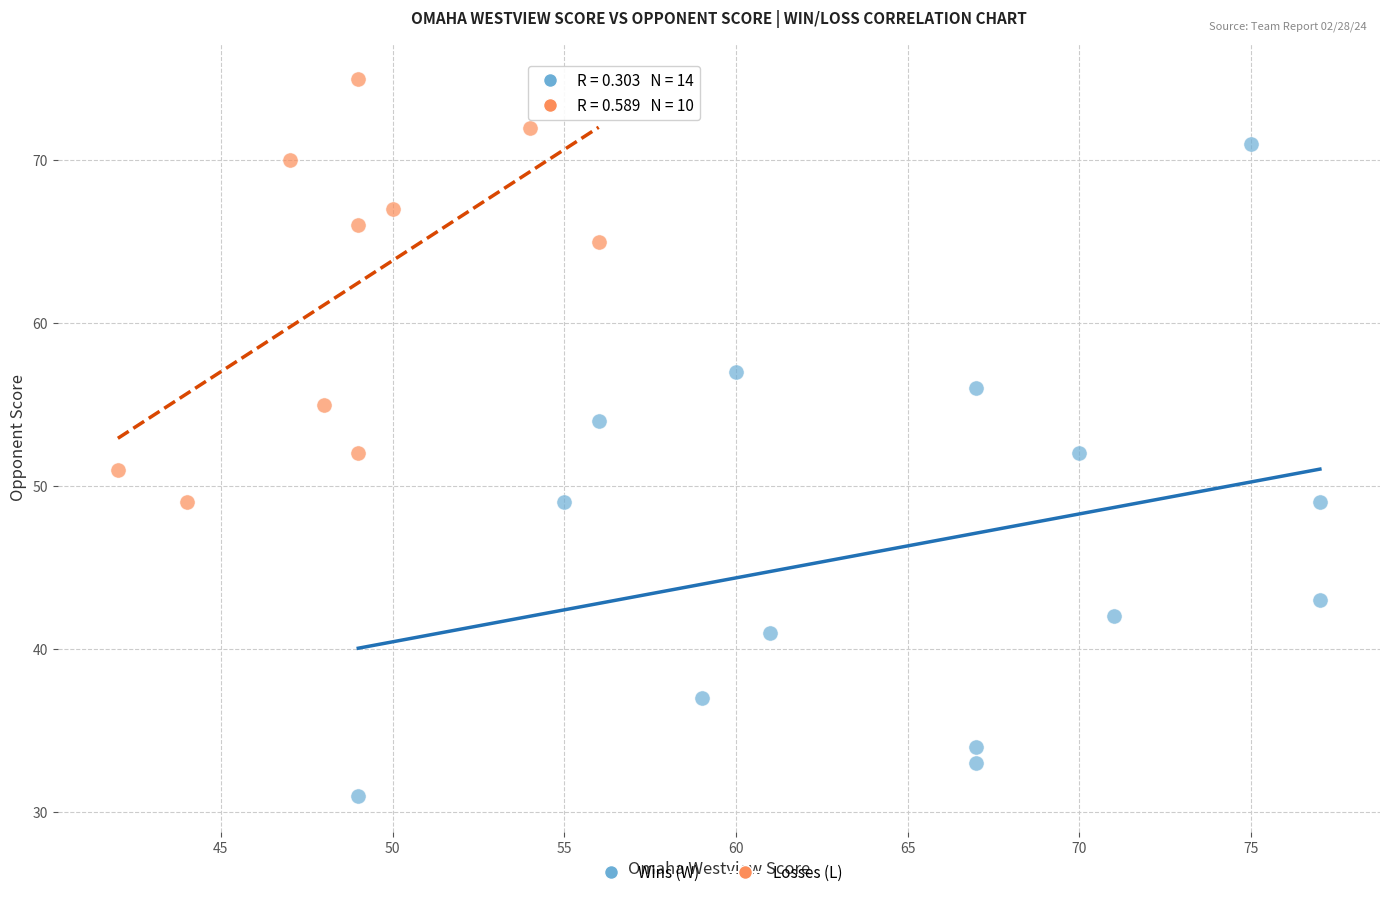

Which series has the widest spread of Y values?

Wins (W)